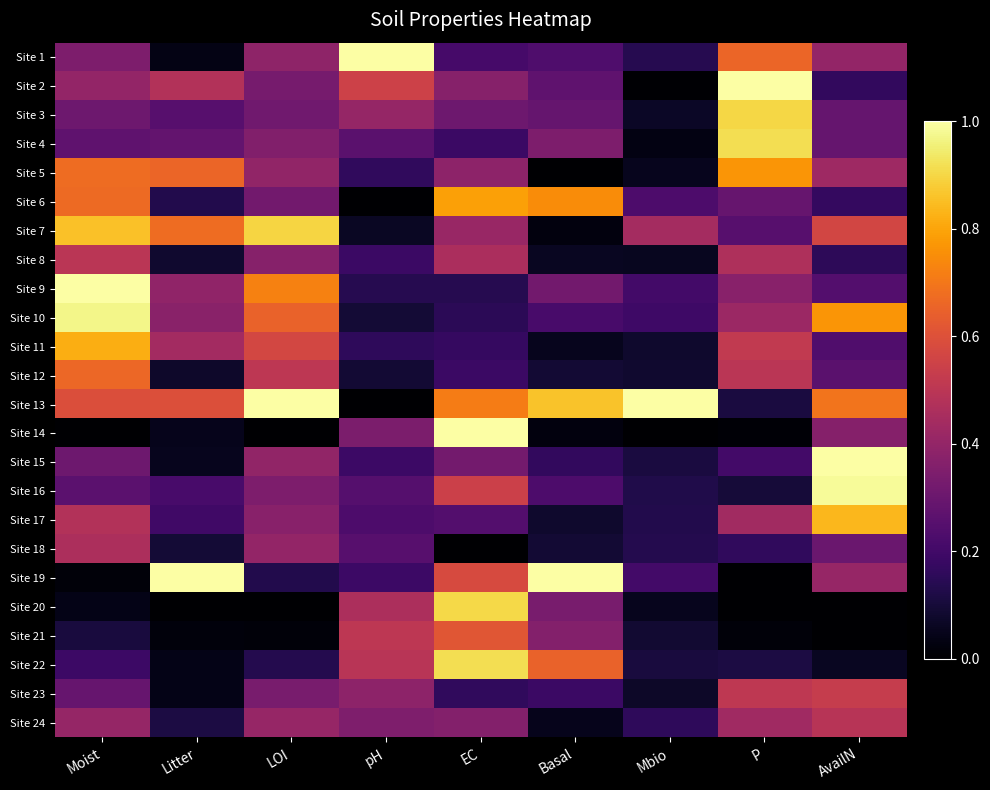

Between Basal and Mbio, which series saw the biggest shift?

Site 19